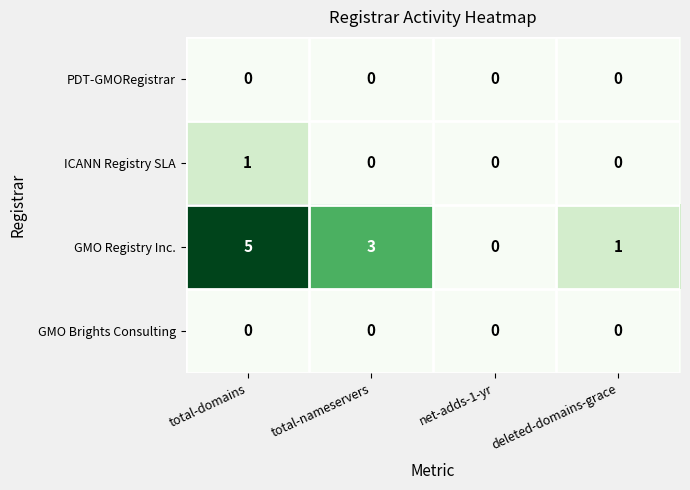

True or false: GMO Registry Inc. has a value of 2 at deleted-domains-grace.

False